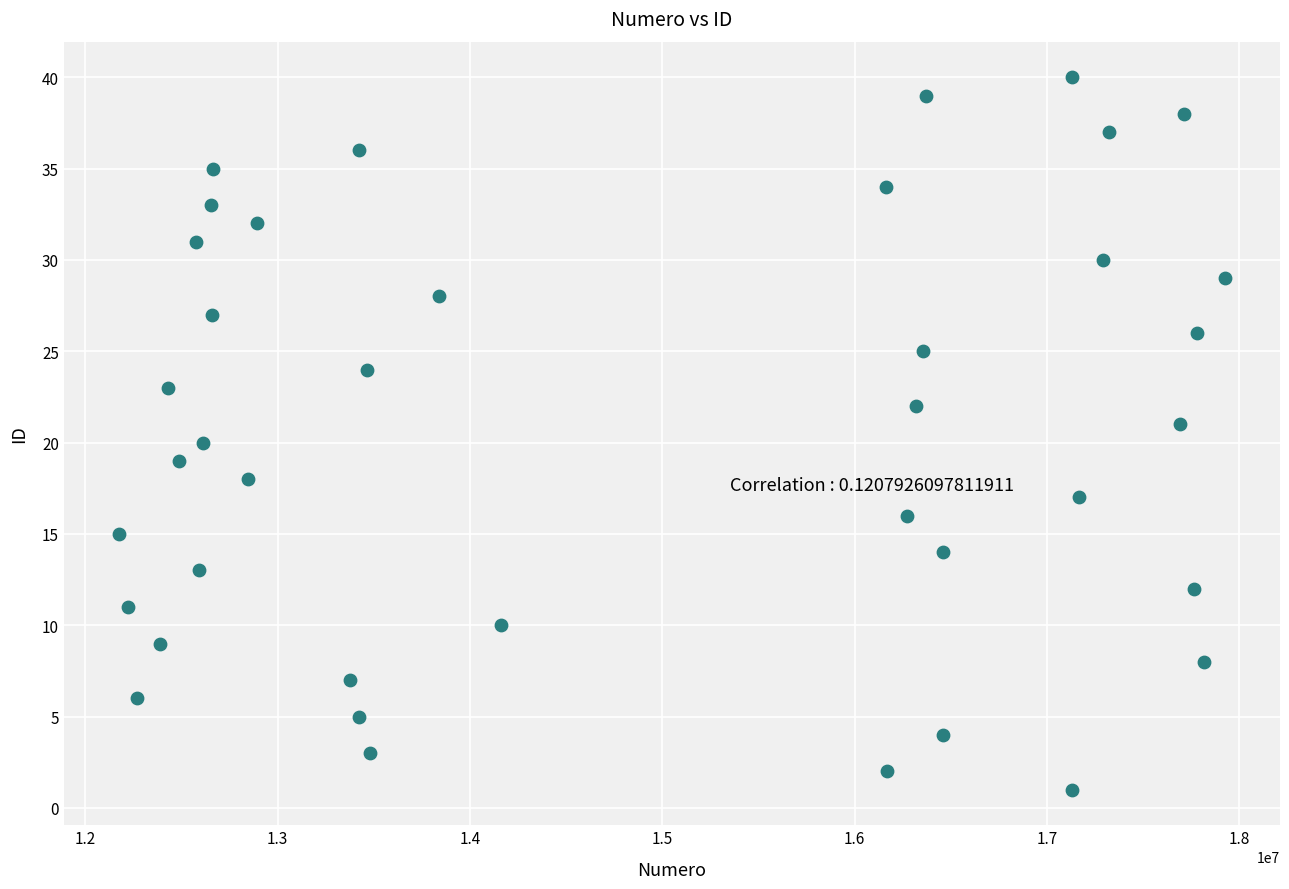

What is the range of Y values (max minus min)?

39